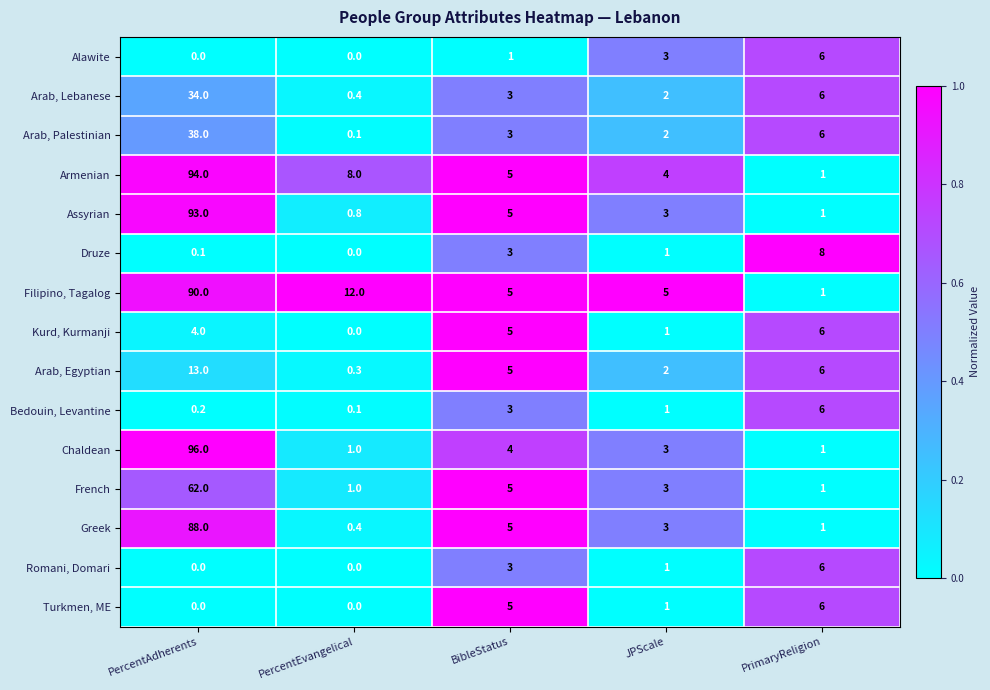

What is the difference between the second highest and minimum values in the Kurd, Kurmanji series?

5.0